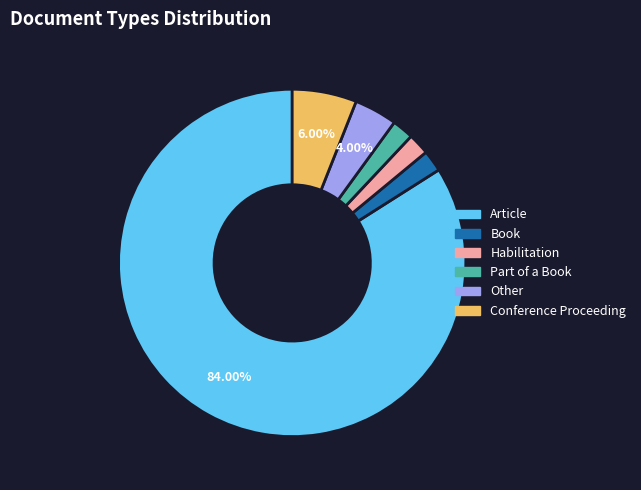

How many slices are in this pie chart?

6